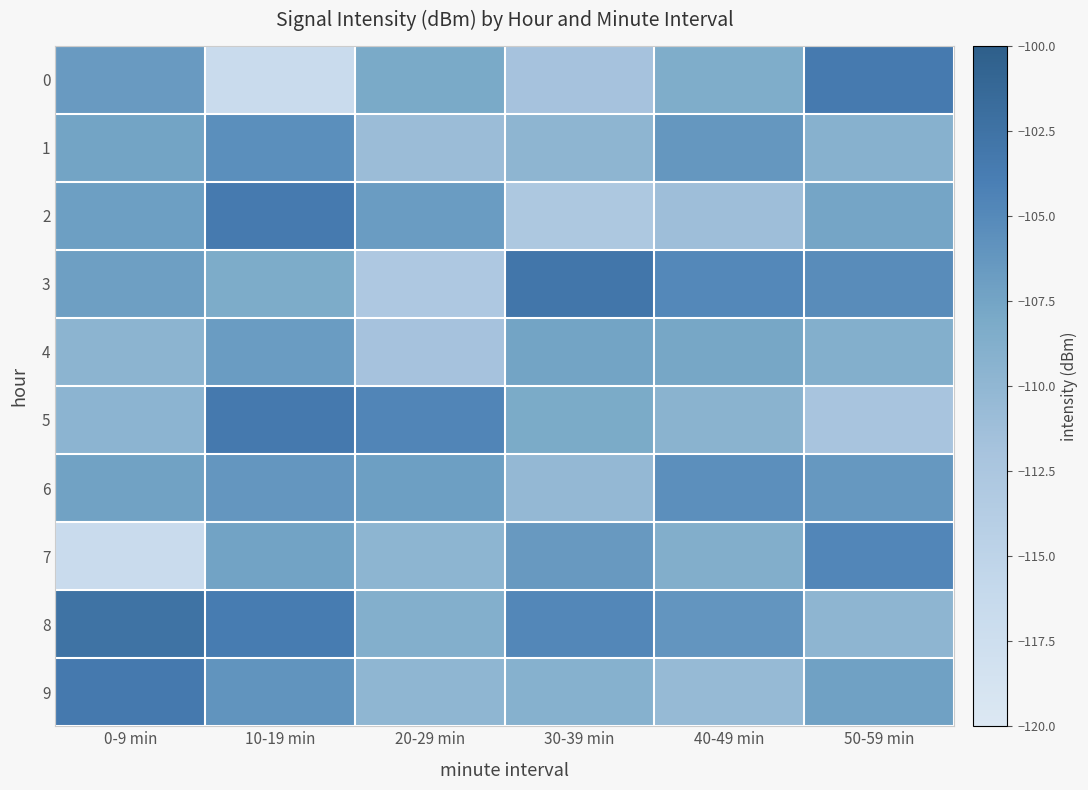

Reading left to right, what are all the values shown in this chart?

0: 0-9 min=-106.6	10-19 min=-116.7	20-29 min=-108.1	30-39 min=-111.9	40-49 min=-108.5	50-59 min=-103.5
1: 0-9 min=-107.4	10-19 min=-105.5	20-29 min=-110.9	30-39 min=-109.8	40-49 min=-106.3	50-59 min=-109.2
2: 0-9 min=-107.0	10-19 min=-103.5	20-29 min=-106.7	30-39 min=-112.7	40-49 min=-111.2	50-59 min=-107.6
3: 0-9 min=-107.1	10-19 min=-108.3	20-29 min=-112.9	30-39 min=-103.0	40-49 min=-104.9	50-59 min=-105.3
4: 0-9 min=-109.6	10-19 min=-106.8	20-29 min=-111.8	30-39 min=-107.5	40-49 min=-107.8	50-59 min=-108.9
5: 0-9 min=-109.7	10-19 min=-103.4	20-29 min=-104.7	30-39 min=-108.2	40-49 min=-109.4	50-59 min=-112.1
6: 0-9 min=-107.3	10-19 min=-106.2	20-29 min=-107.0	30-39 min=-110.3	40-49 min=-105.6	50-59 min=-106.4
7: 0-9 min=-116.7	10-19 min=-107.4	20-29 min=-109.7	30-39 min=-106.5	40-49 min=-108.7	50-59 min=-104.7
8: 0-9 min=-102.5	10-19 min=-103.7	20-29 min=-108.8	30-39 min=-104.8	40-49 min=-106.1	50-59 min=-109.8
9: 0-9 min=-103.4	10-19 min=-106.0	20-29 min=-109.9	30-39 min=-109.1	40-49 min=-110.5	50-59 min=-107.2